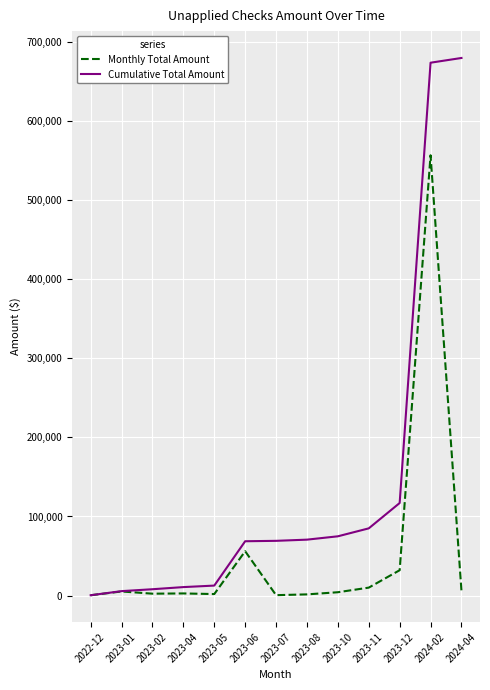

Which series has the widest spread of values?

Cumulative Total Amount